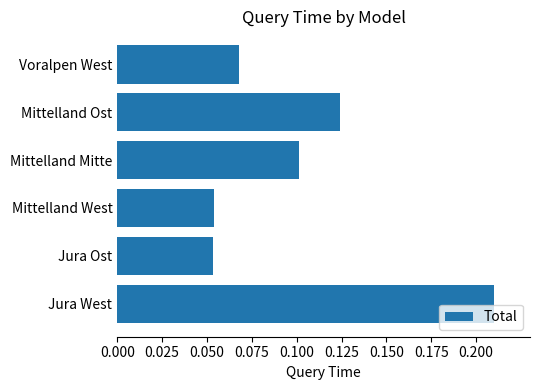

Is it true that the value at Mittelland Mitte is 0.1?

True